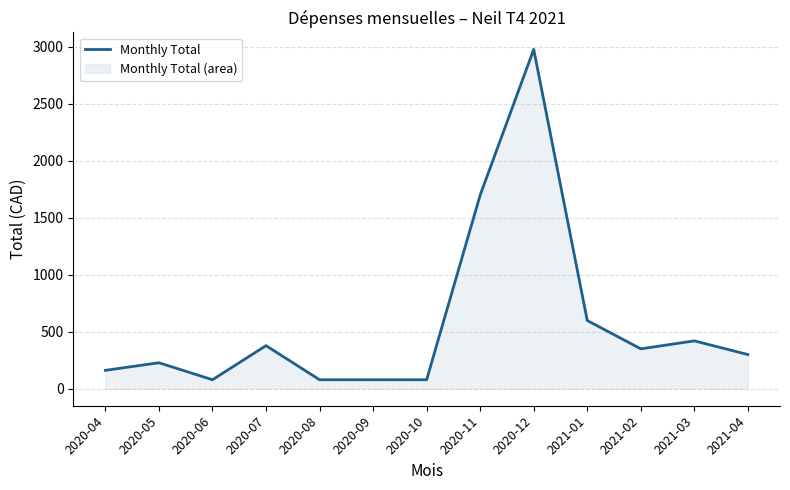

List the labels in order of value, largest first.

2020-12, 2020-11, 2021-01, 2021-03, 2020-07, 2021-02, 2021-04, 2020-05, 2020-04, 2020-06, 2020-08, 2020-09, 2020-10